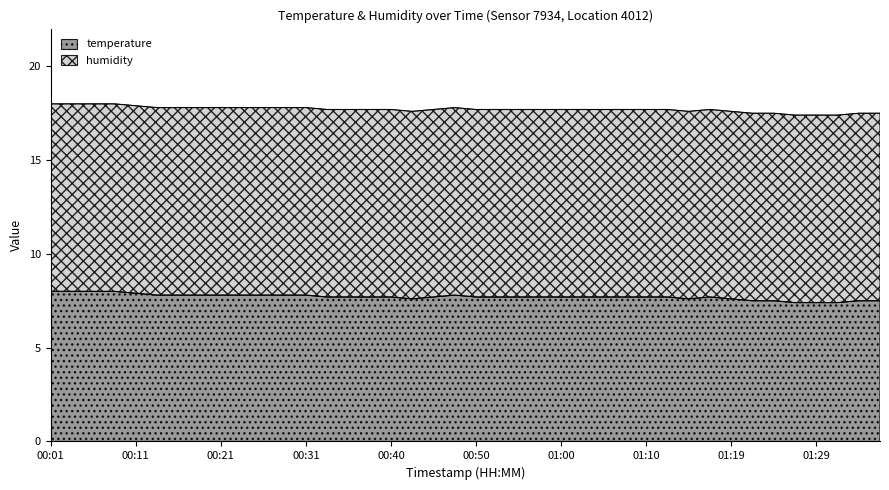

What is the lowest value of the temperature series?

7.4